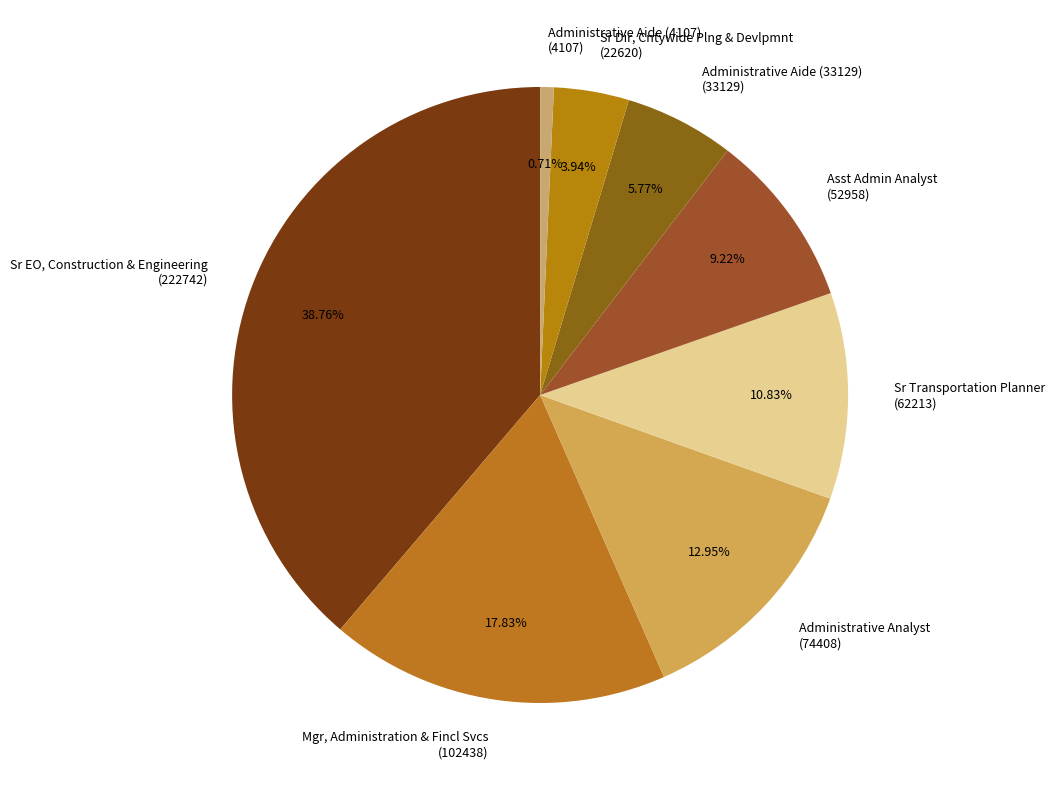

Which has a higher value, Sr Dir, Cntywide Plng & Devlpmnt or Administrative Analyst?

Administrative Analyst